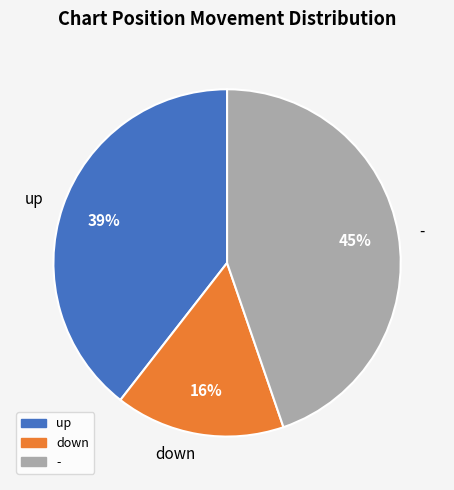

Between up and down, which is larger?

up